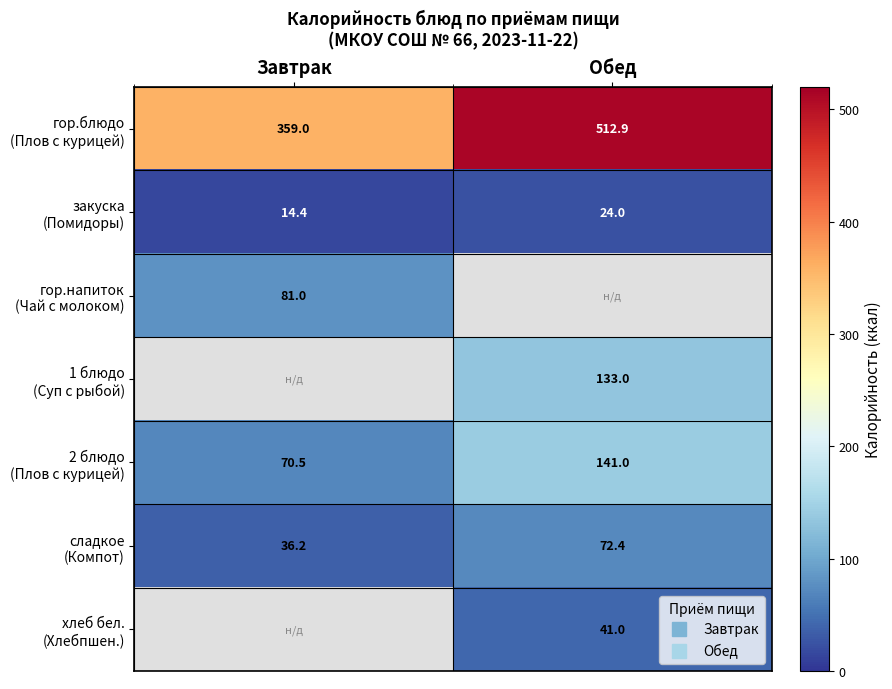

Which has a higher value, Завтрак or Обед?

Обед